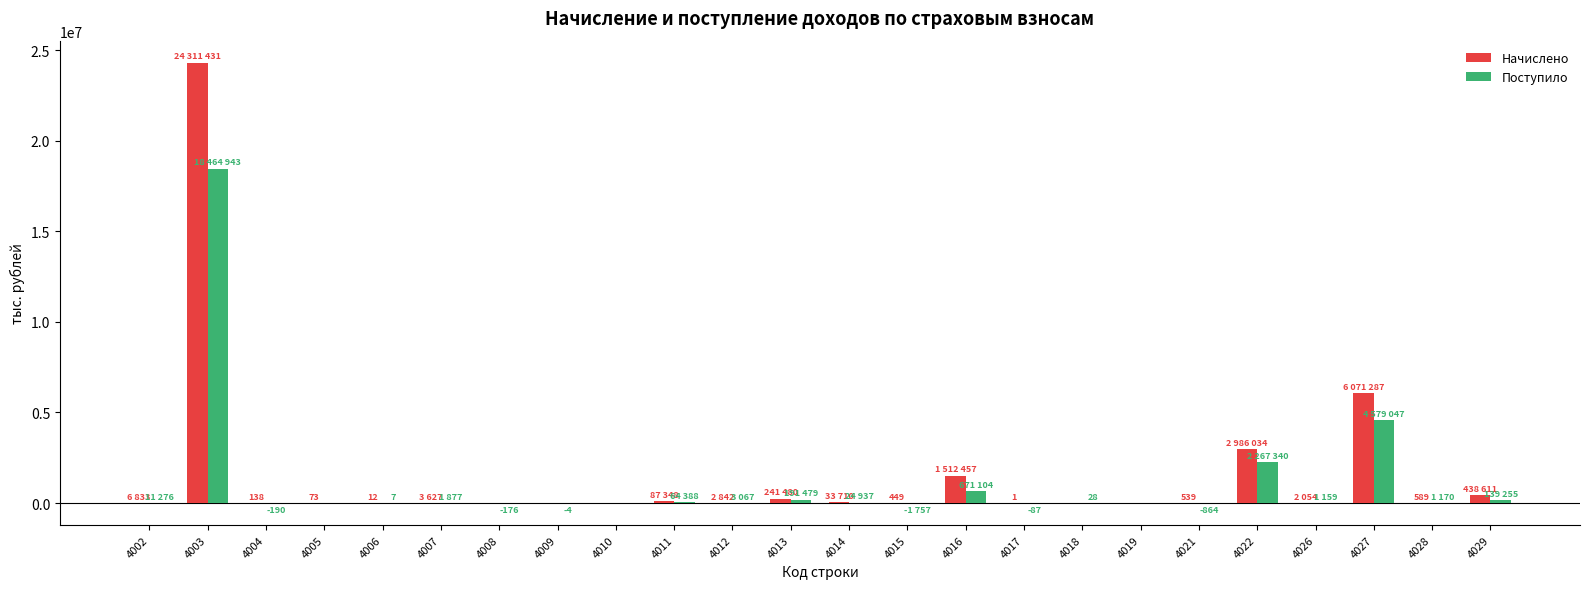

Is the value of Начислено at 4009 greater than the value of Поступило at 4027?

No